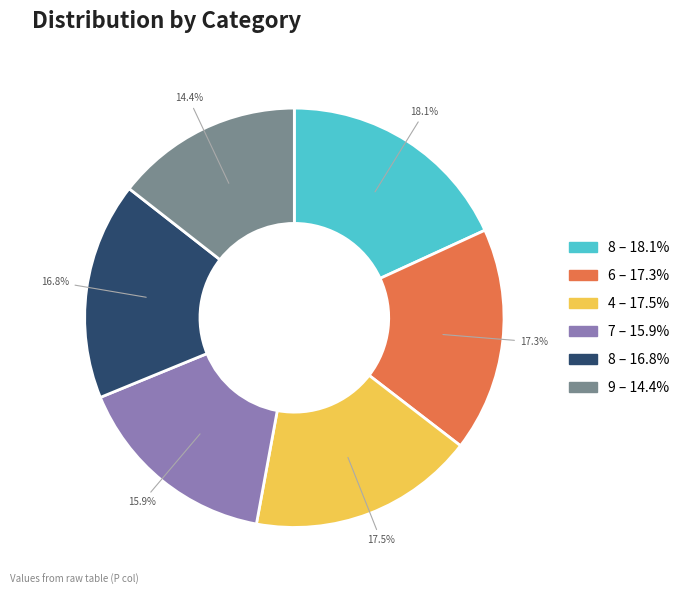

Is there a majority slice in this chart?

No